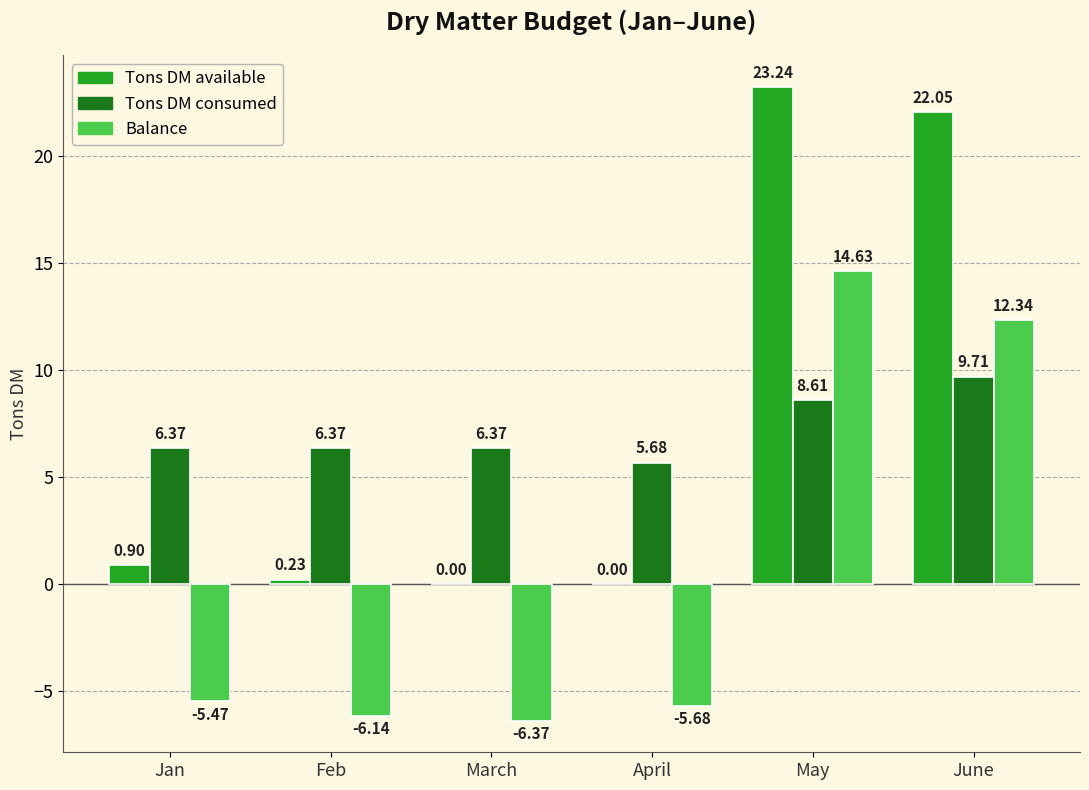

What is the average value of the Tons DM available series?

7.7